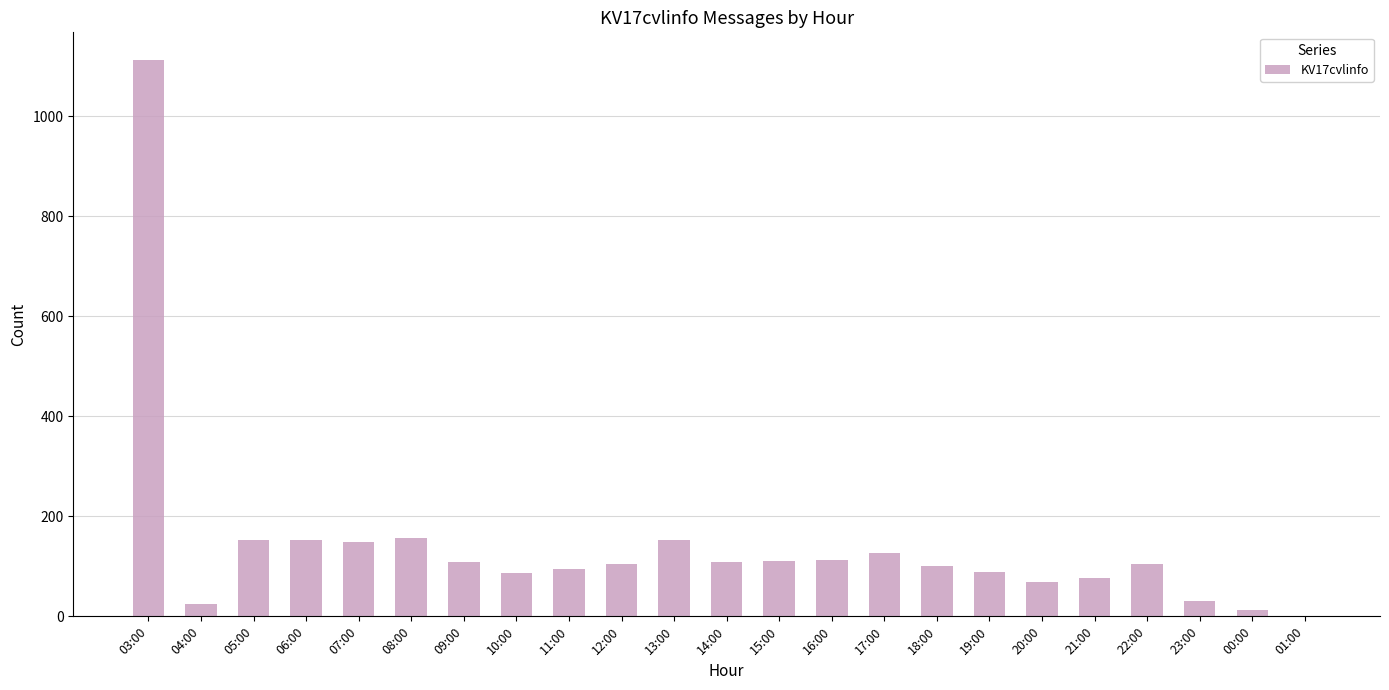

True or false: the data shows 62 at 12:00.

False